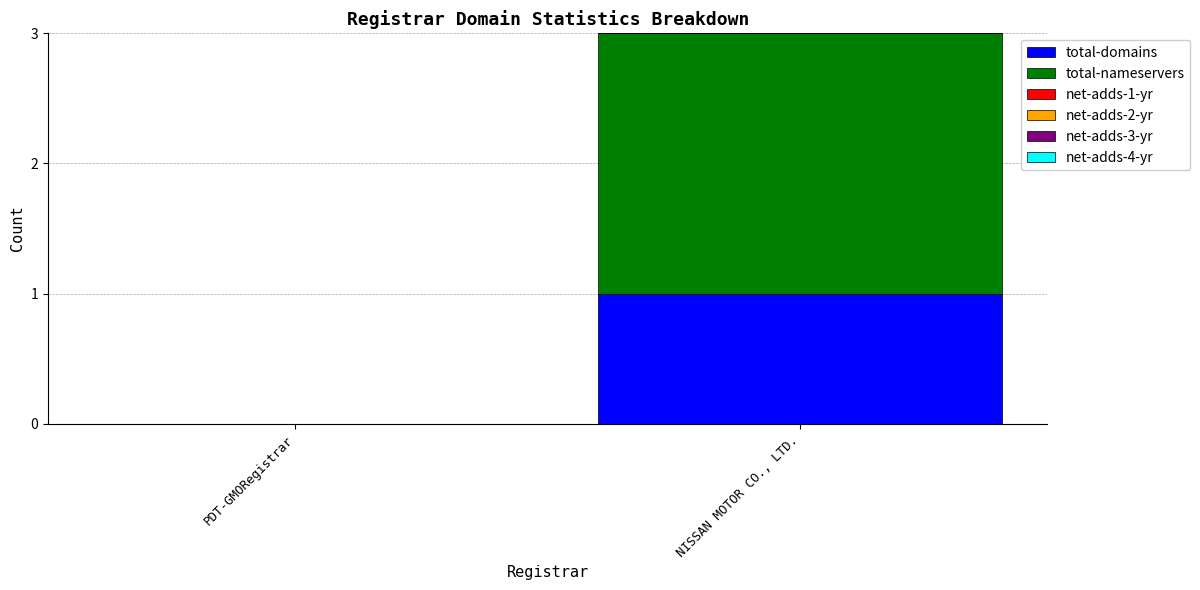

Which category has the highest value in the total-domains series?

NISSAN MOTOR CO., LTD.